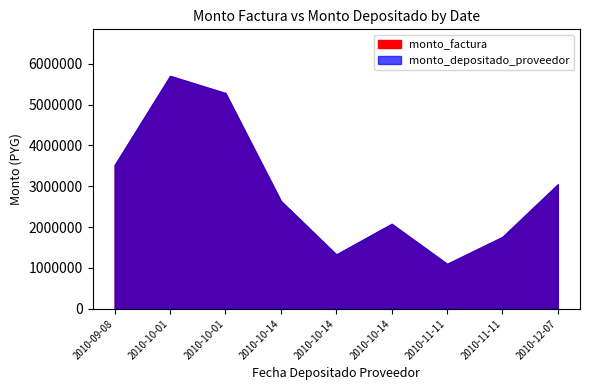

Does the chart display data point markers on the line(s)?

No